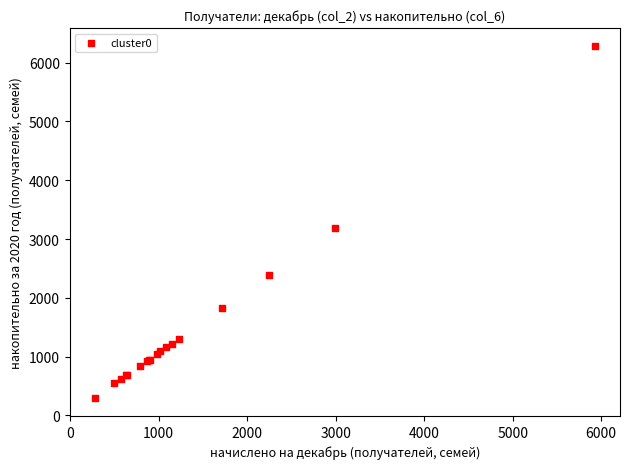

What Y value in the scatter plot is closest to 3289?

3195